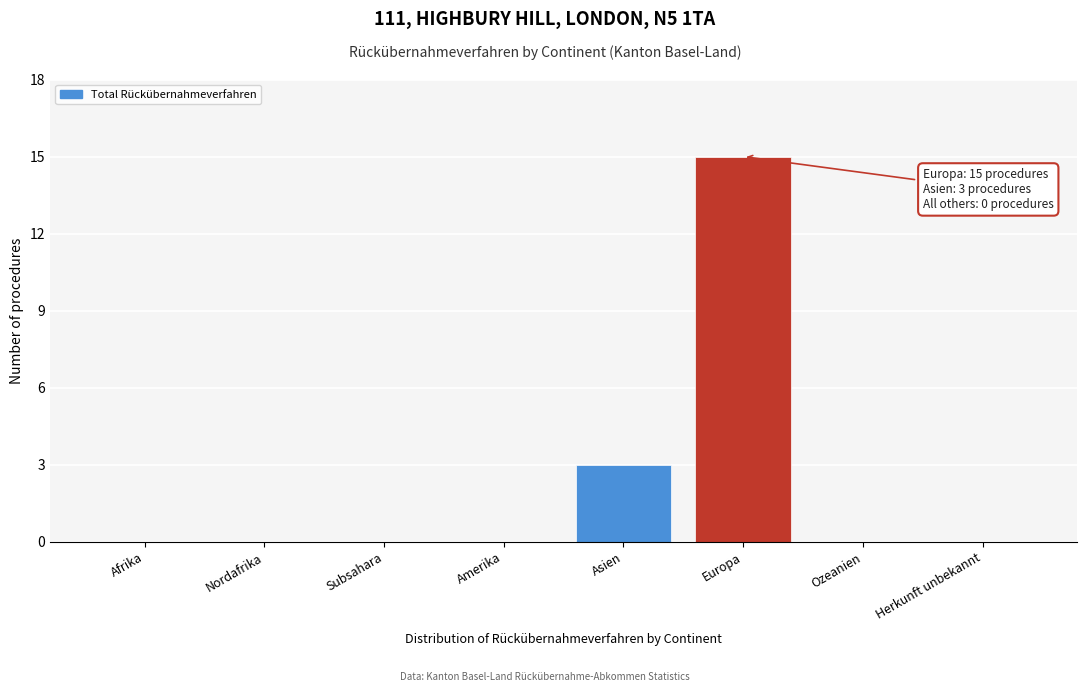

Reading right to left, what are all the values shown in this chart?

Herkunft unbekannt=0	Ozeanien=0	Europa=15	Asien=3	Amerika=0	Subsahara=0	Nordafrika=0	Afrika=0